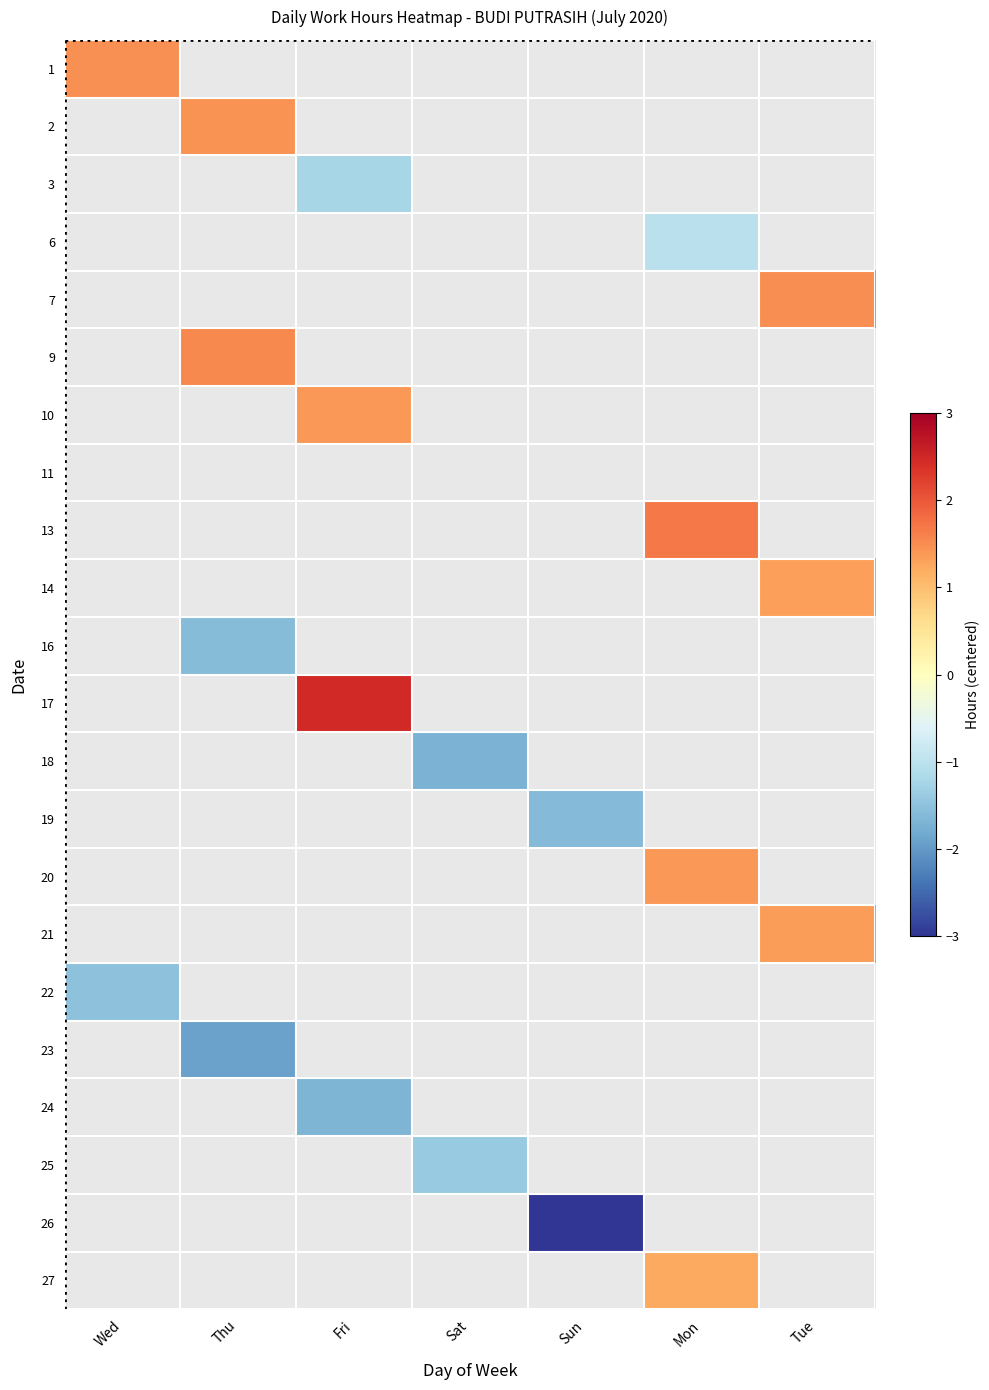

Which category has the lowest value in the 17 series?

Wed